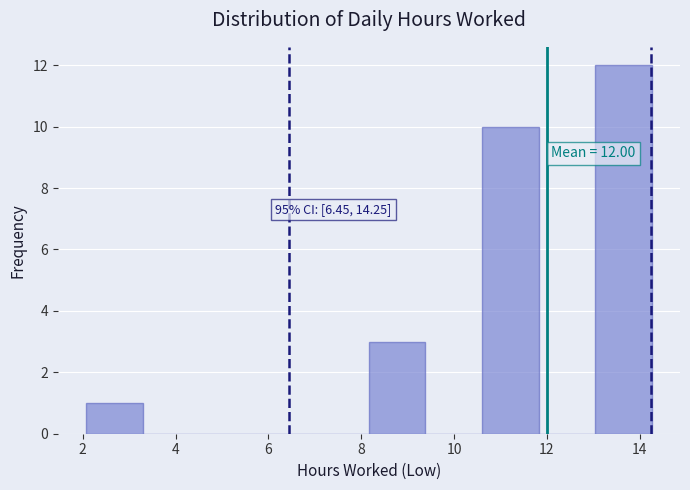

Over which range of the x-axis is the bar tallest?

13.0 to 14.2